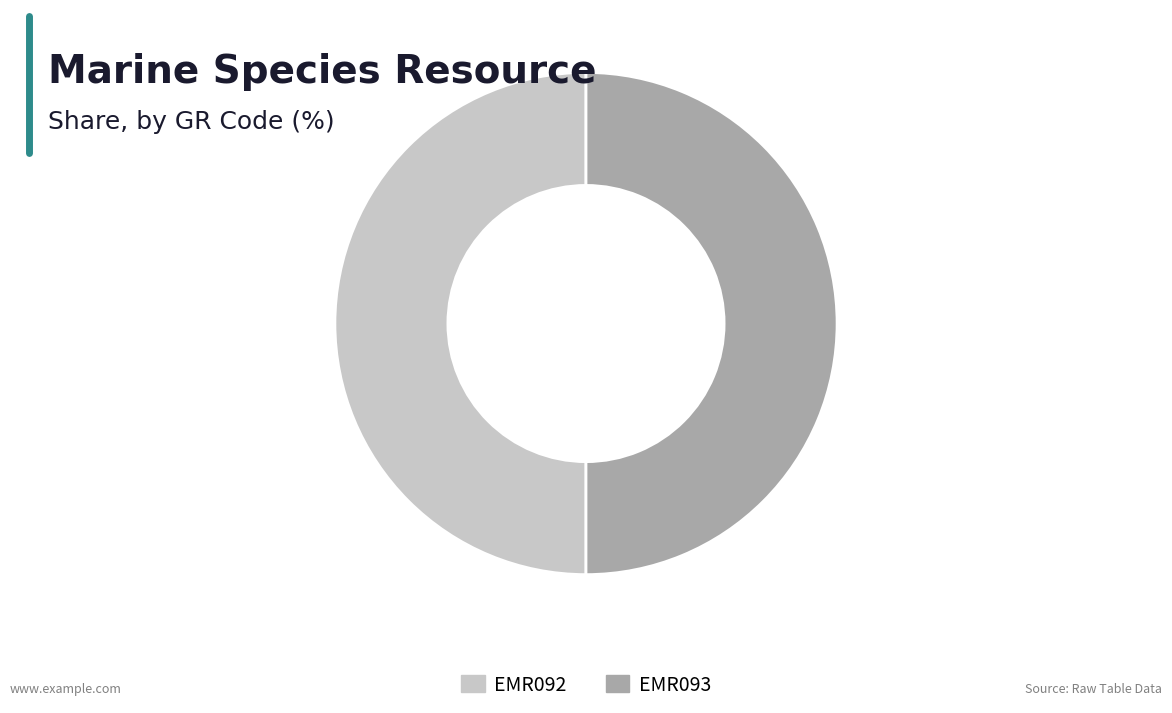

Approximately how many times larger is the value at EMR093 compared to EMR092?

1.0